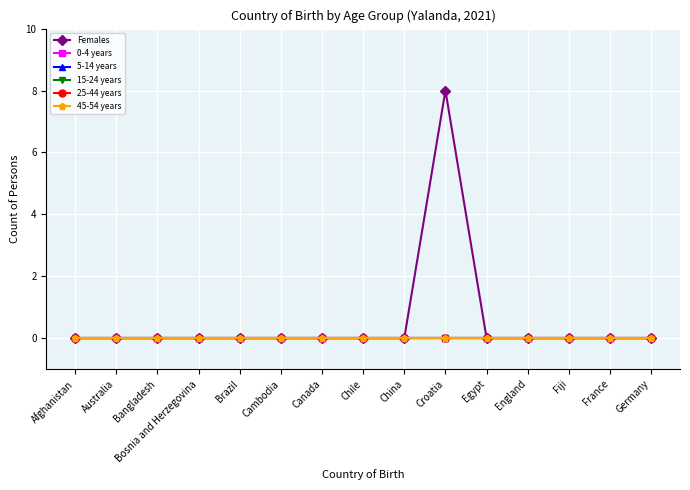

Which category has the highest value across all series?

Croatia